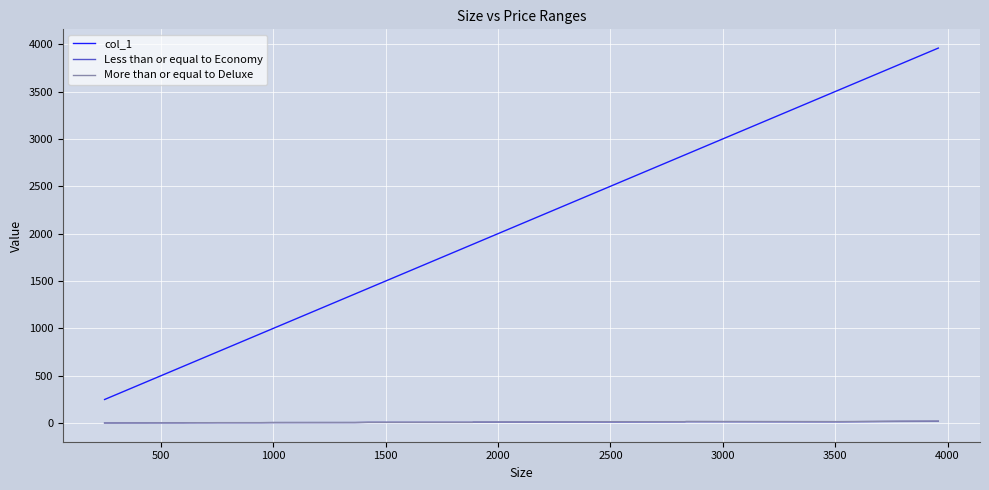

Which series has the largest range (max minus min)?

col_1